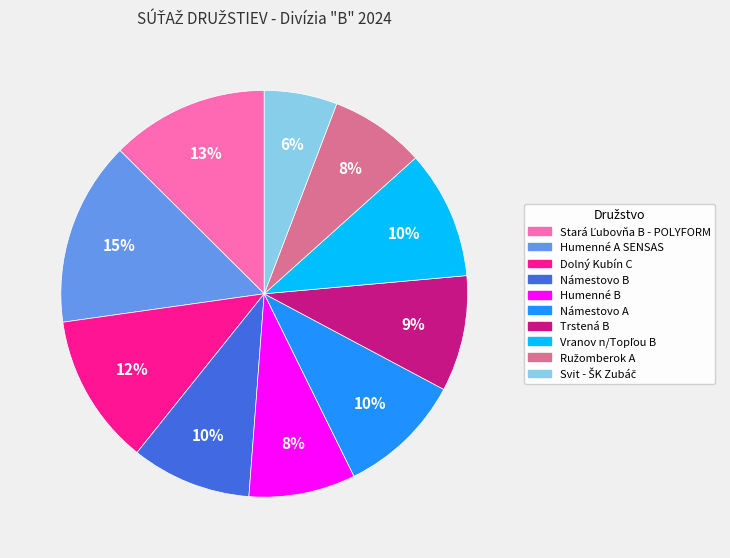

Is there a majority slice in this chart?

No